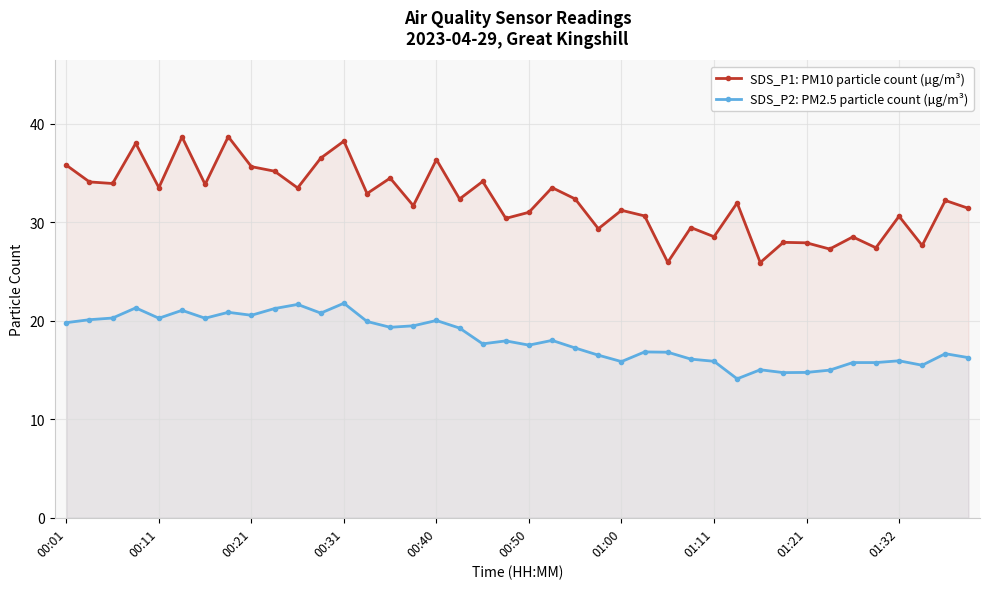

Reading left to right, transcribe all the data shown in this chart.

SDS_P1: PM10 particle count (µg/m³): 35.8	34.1	33.9	38.0	33.5	38.6	33.8	38.7	35.6	35.2	33.5	36.5	38.2	32.9	34.5	31.7	36.4	32.4	34.1	30.4	31.0	33.5	32.4	29.3	31.2	30.6	25.9	29.4	28.5	31.9	25.9	27.9	27.9	27.3	28.5	27.4	30.6	27.6	32.2	31.4
SDS_P2: PM2.5 particle count (µg/m³): 19.8	20.1	20.3	21.3	20.2	21.1	20.2	20.9	20.6	21.2	21.6	20.8	21.8	19.9	19.3	19.5	20.0	19.2	17.6	17.9	17.5	18.0	17.2	16.5	15.8	16.8	16.8	16.1	15.9	14.1	15.0	14.7	14.8	15.0	15.8	15.8	15.9	15.5	16.6	16.2